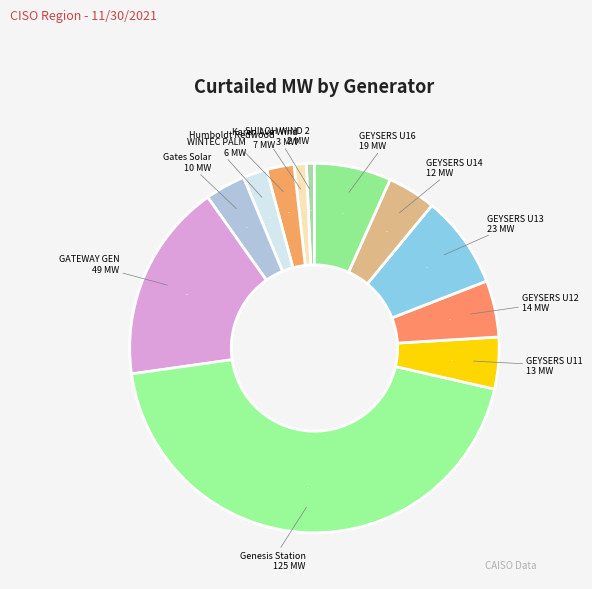

What is the ratio of the value at GEYSERS U14 to the value at GEYSERS U13?

0.5